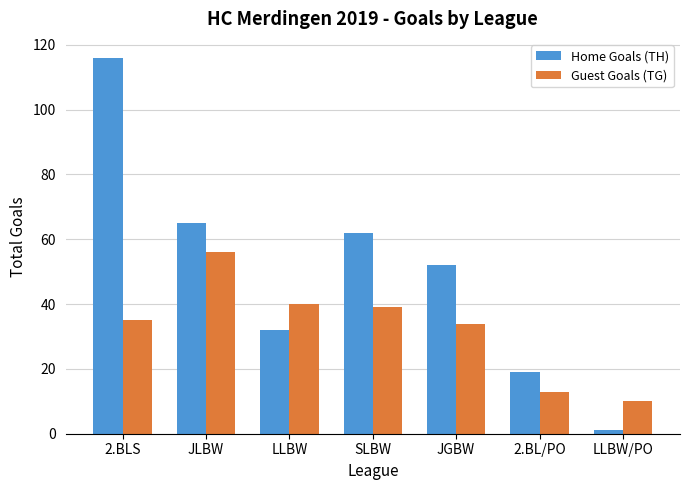

Which series changed the most between JLBW and 2.BL/PO?

Home Goals (TH)